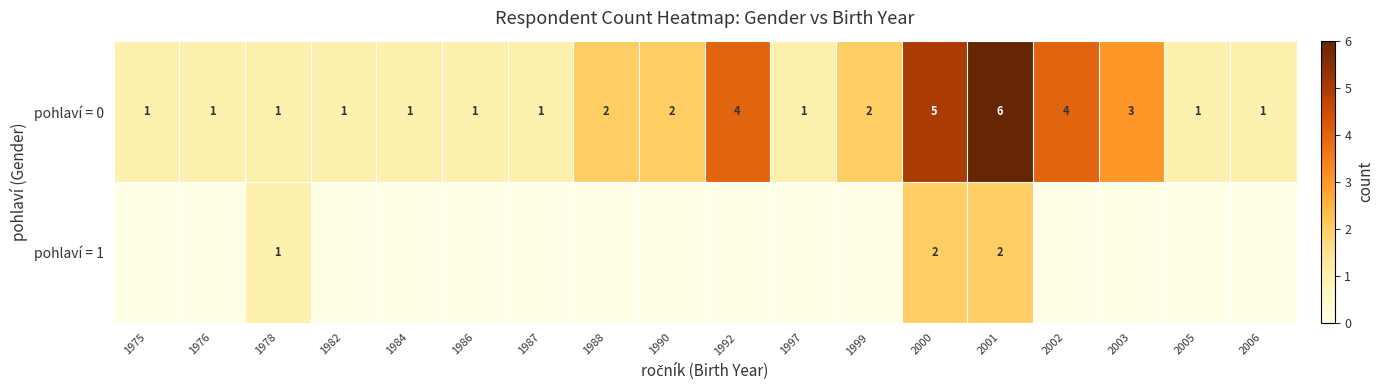

Is it true that pohlaví = 0 equals 1 at 1978?

True